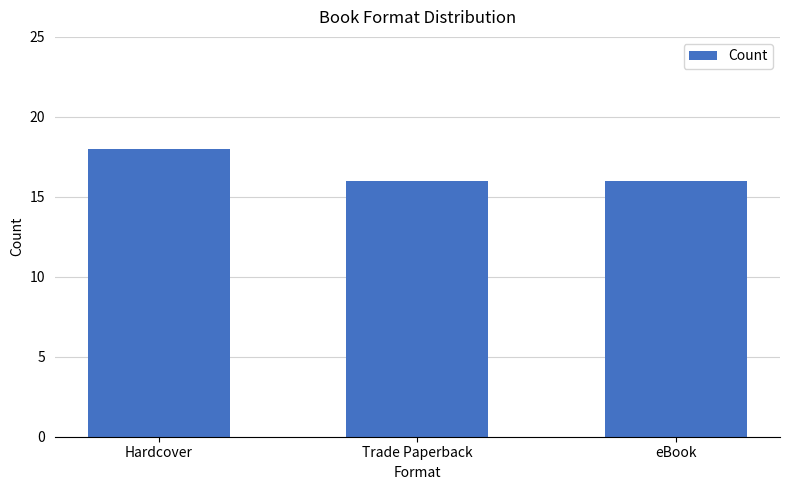

How many data points does each series have?

3